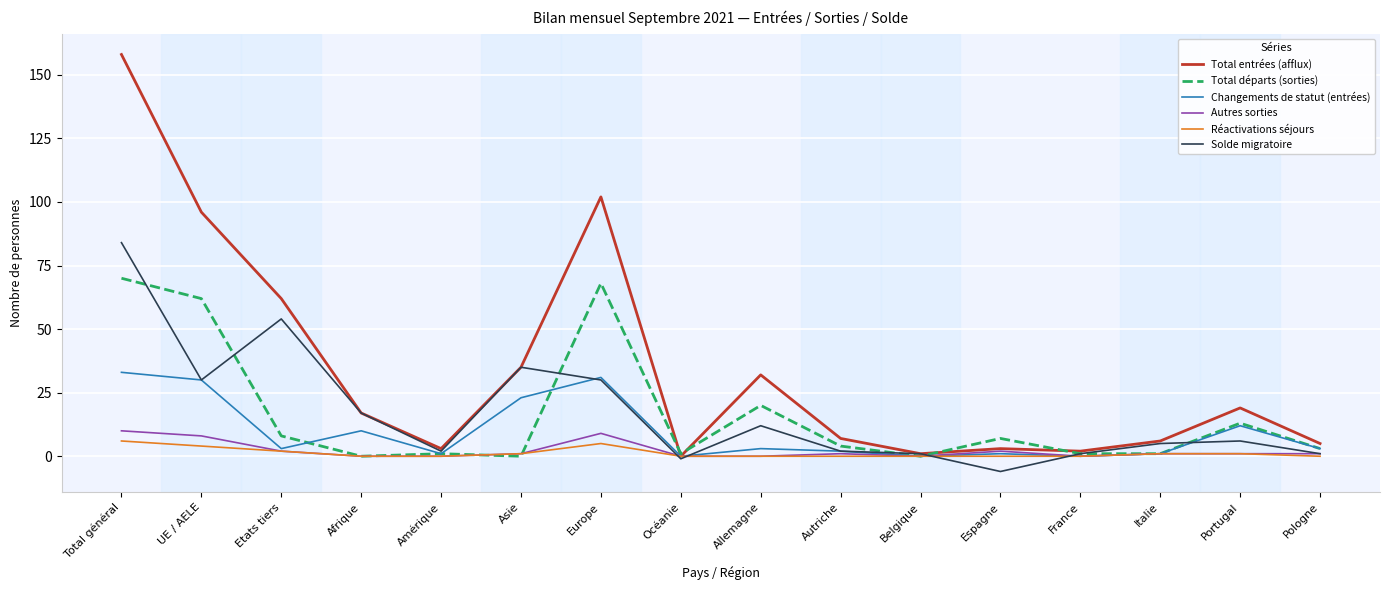

The Solde migratoire series shows 2 at Autriche. True or false?

True